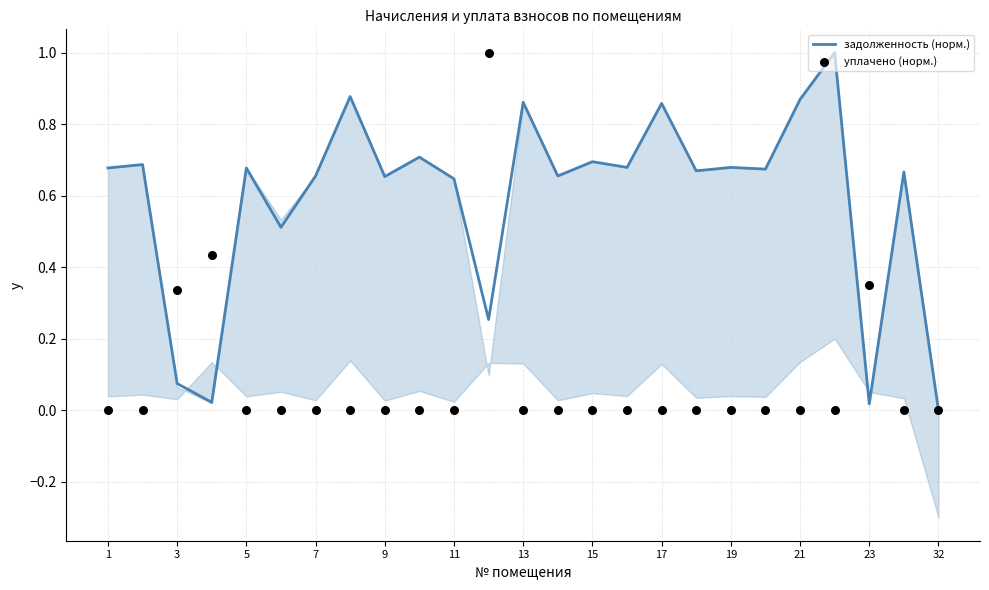

What are all the series names shown in the legend?

задолженность (норм.), уплачено (норм.)